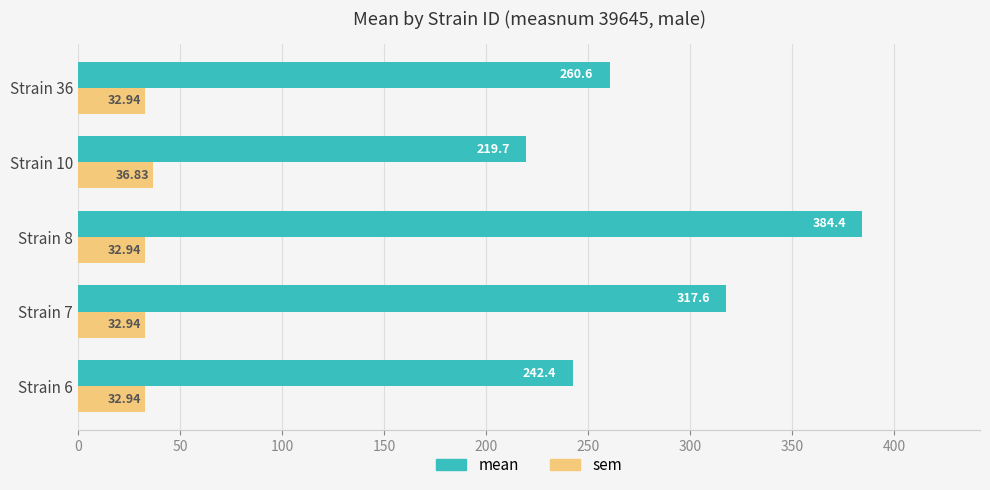

How many categories are shown in the chart?

5